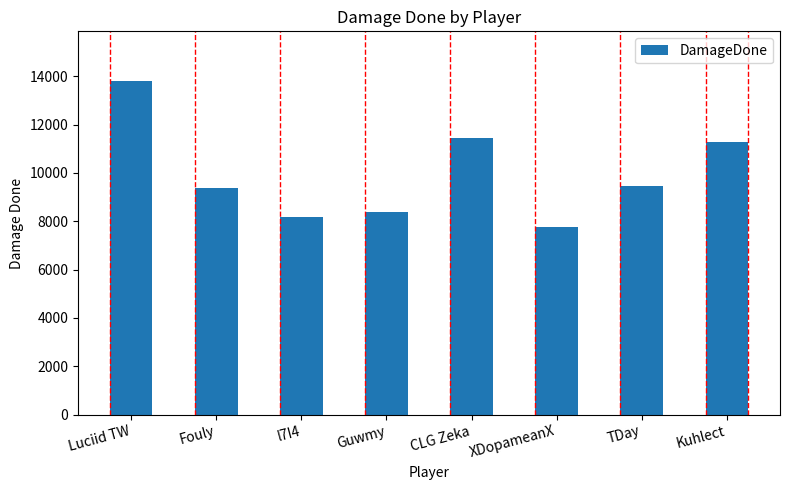

What position from the left is Fouly?

2